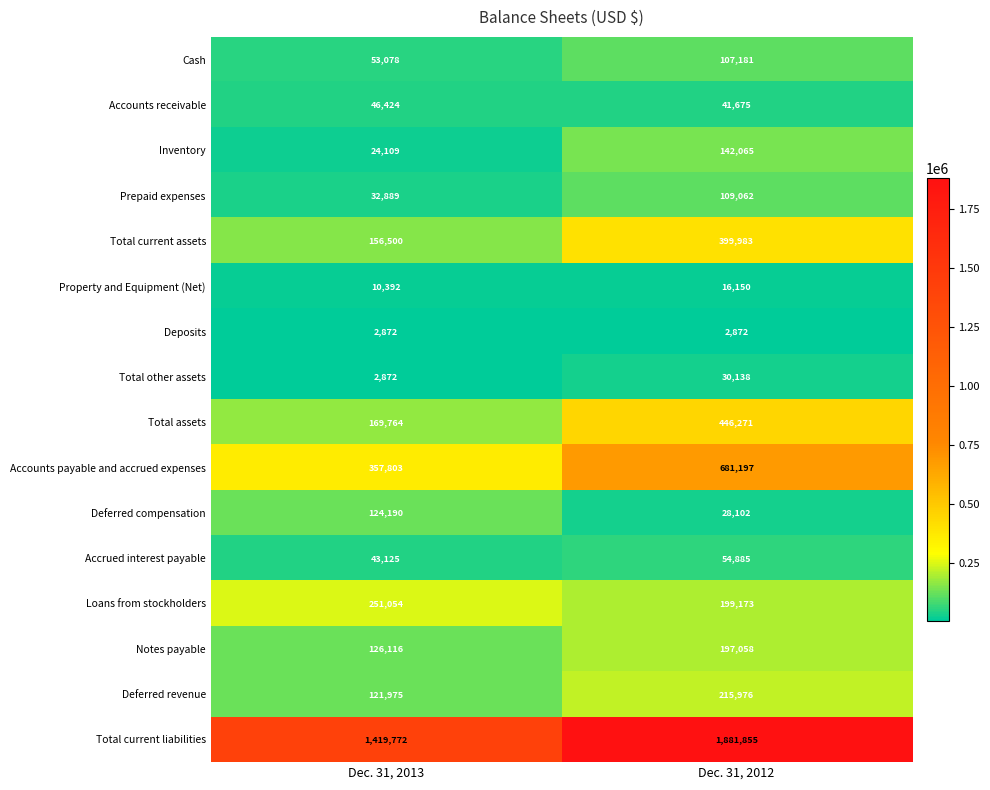

Is it true that Total assets equals 446271 at Dec. 31, 2012?

True